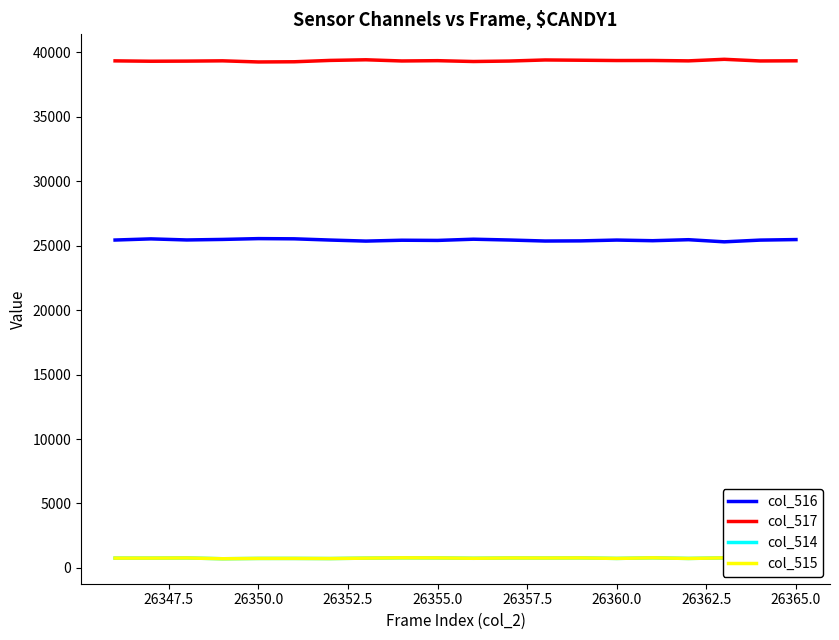

True or false: col_515 and col_516 cross at least once.

False